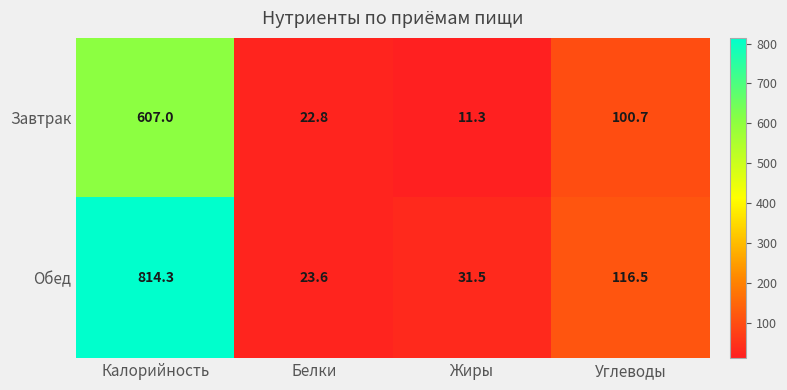

List the series in order of their overall mean, lowest first.

Завтрак, Обед